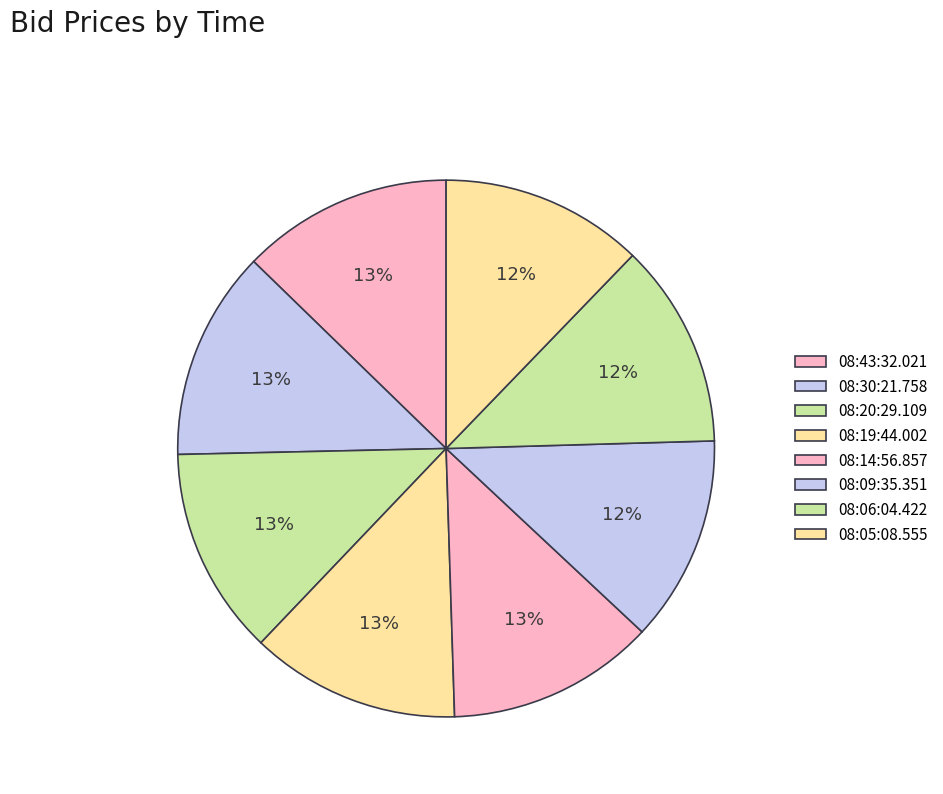

Count the number of slices in the pie.

8